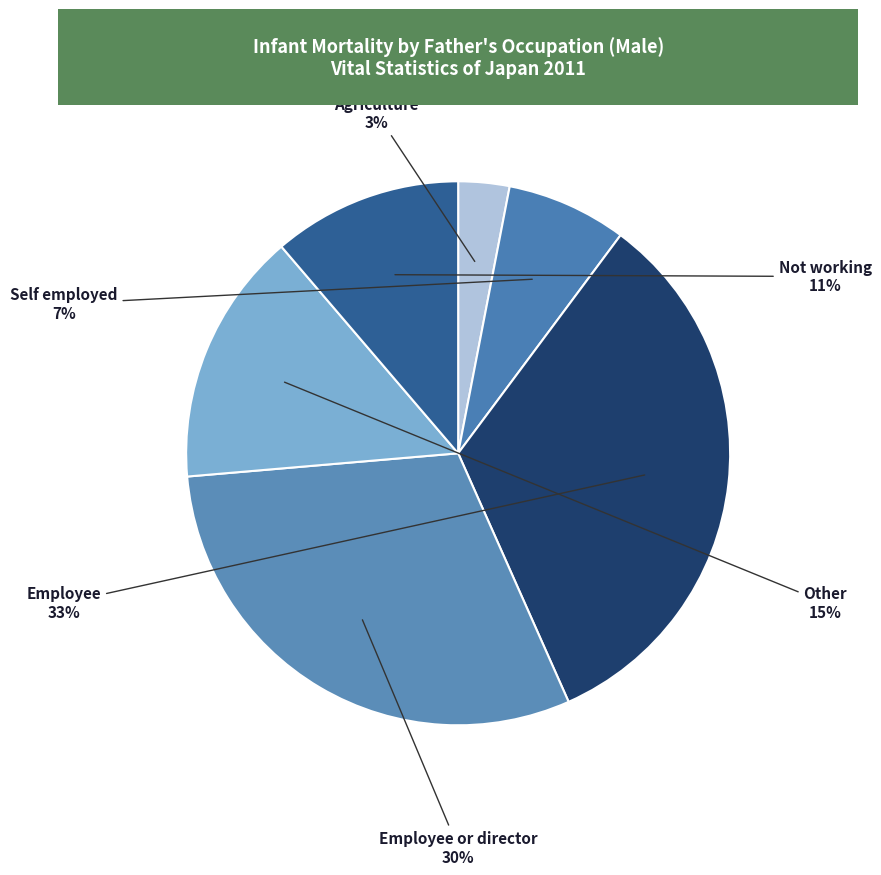

Is it true that Not working is 3% of the pie?

False